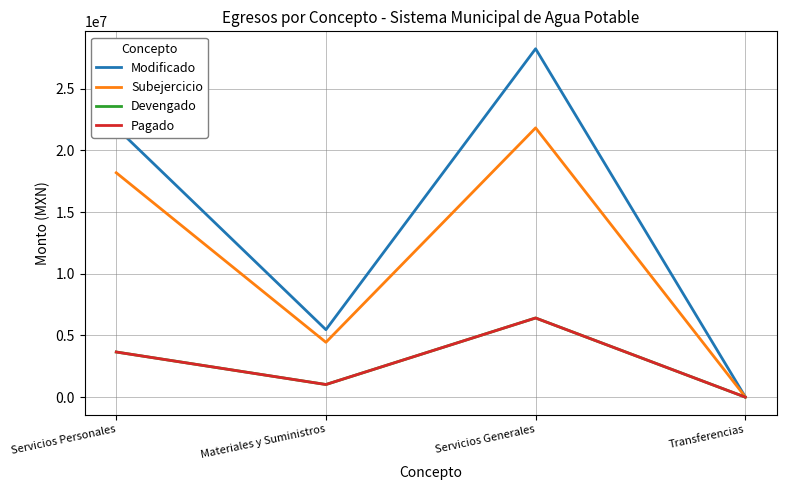

Reading right to left, list all the values displayed in this chart.

Modificado: Transferencias=23284.0	Servicios Generales=28233864.0	Materiales y Suministros=5465376.0	Servicios Personales=21840145.0
Subejercicio: Transferencias=23284.0	Servicios Generales=21820714.5	Materiales y Suministros=4443453.8	Servicios Personales=18184014.2
Devengado: Transferencias=0.0	Servicios Generales=6413149.5	Materiales y Suministros=1021922.2	Servicios Personales=3656130.8
Pagado: Transferencias=0.0	Servicios Generales=6413149.5	Materiales y Suministros=1021922.2	Servicios Personales=3656130.8